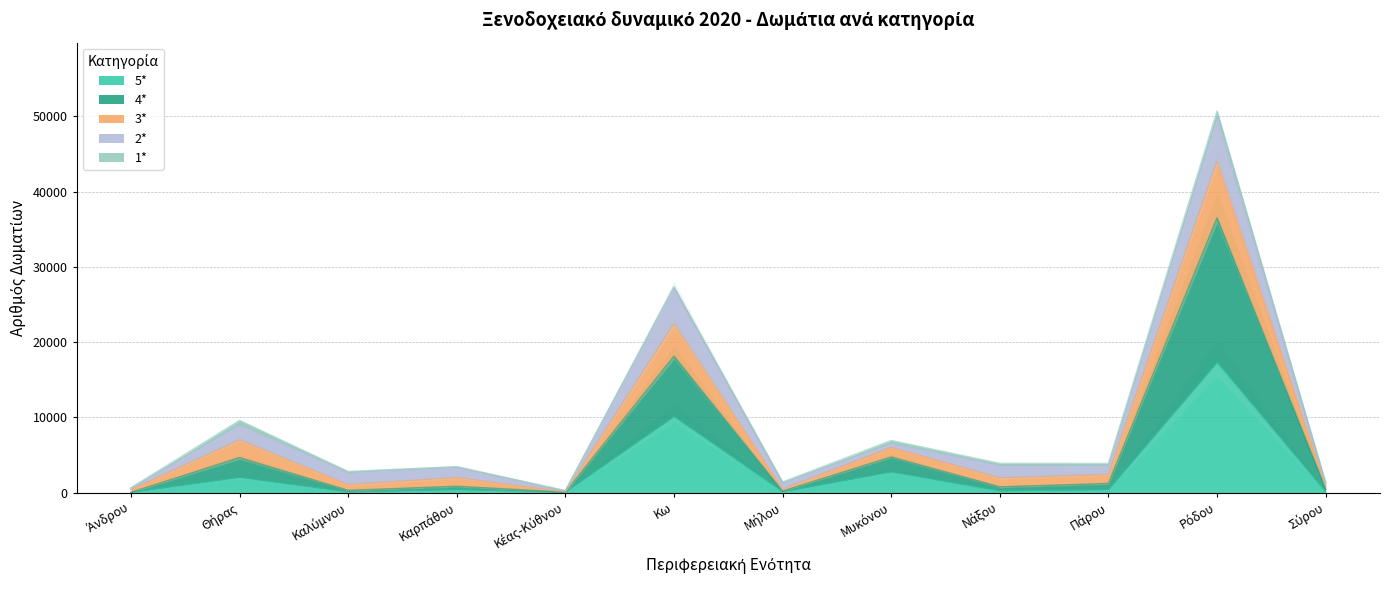

Which series has the widest spread of values?

3*